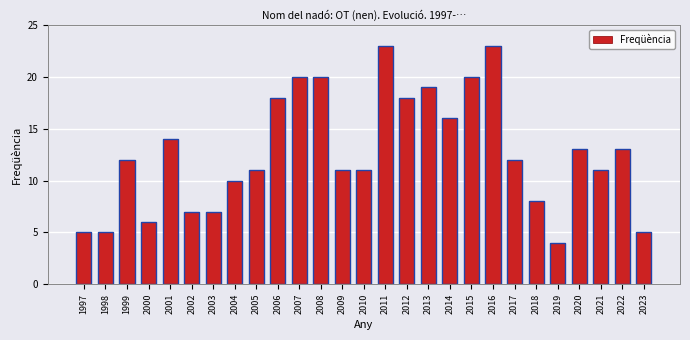

What is the greatest value displayed?

23